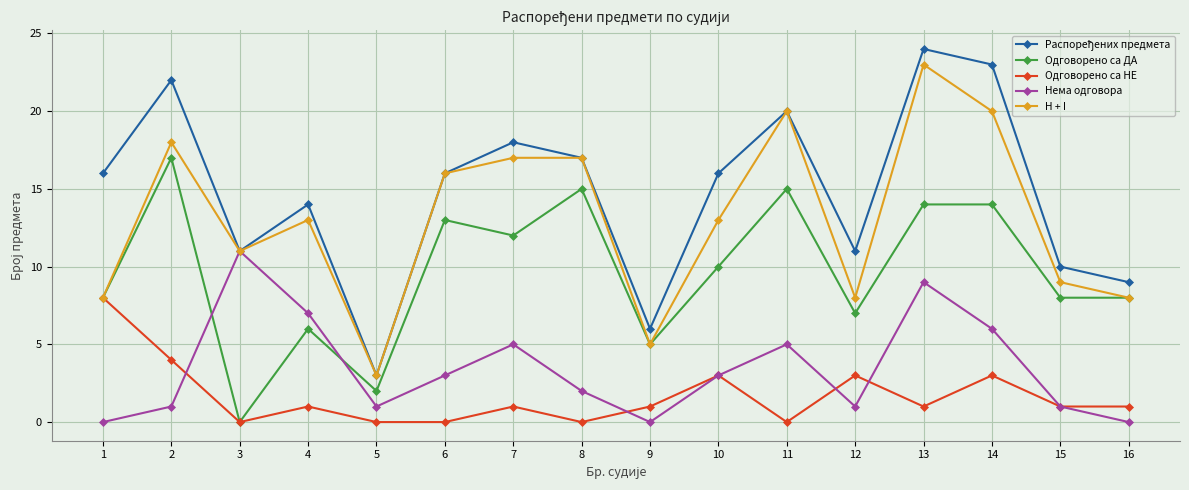

How many data points does each series have?

16